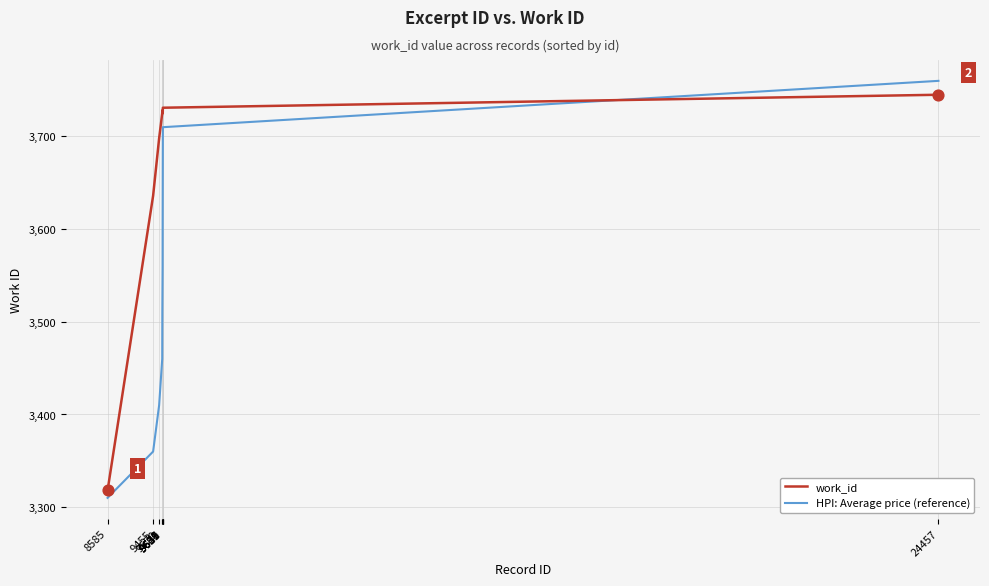

Is the value of HPI: Average price (reference) at 8585 greater than the value of work_id at 9641?

No